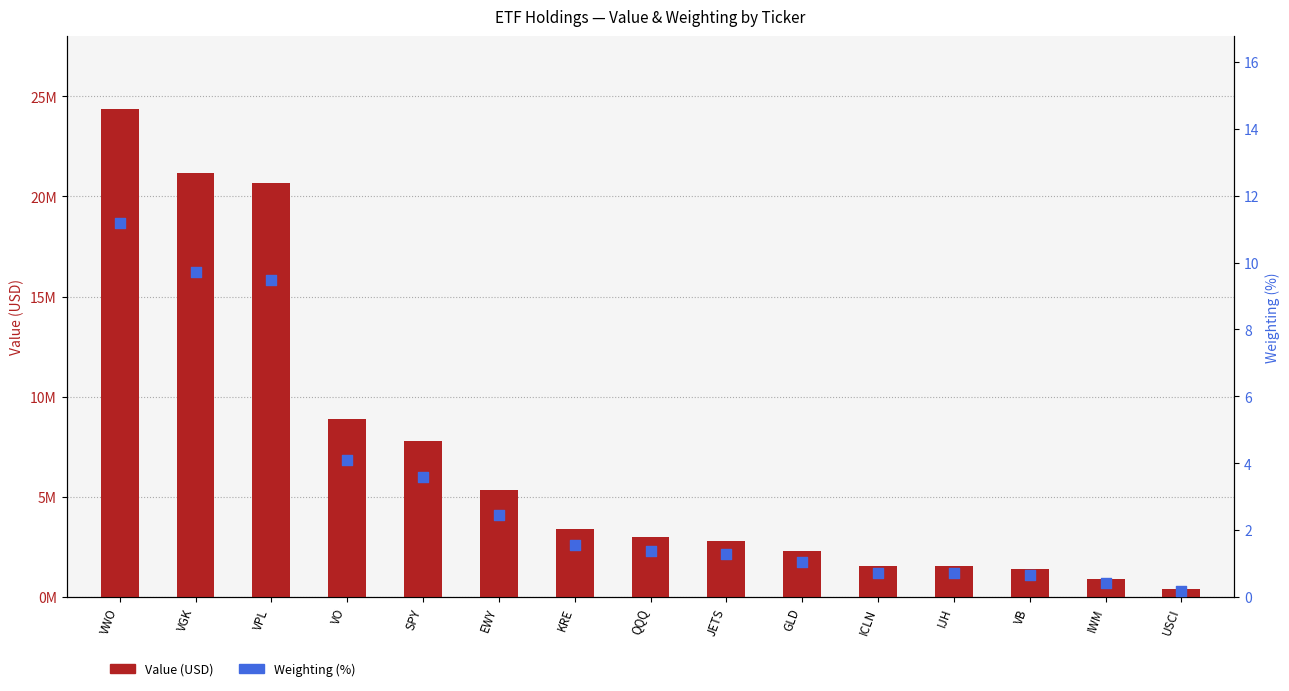

What are all the series names shown in the legend?

Value (USD), Weighting (%)